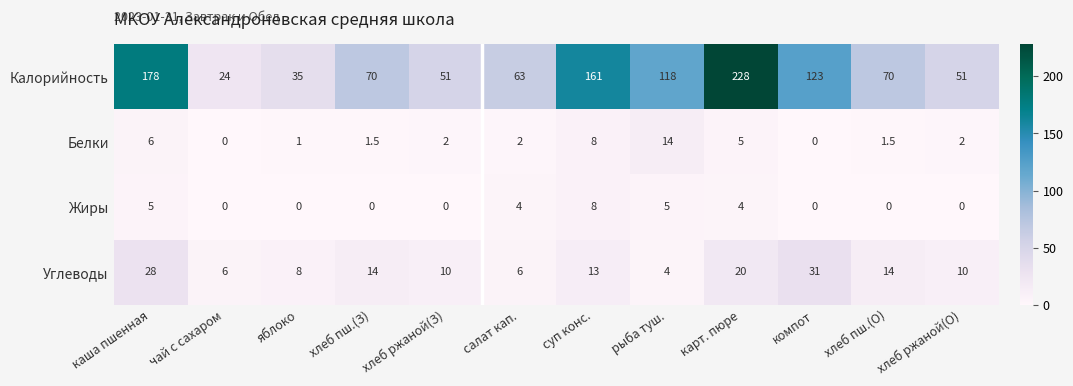

What is the difference between the maximum and minimum values in the Углеводы series?

27.0